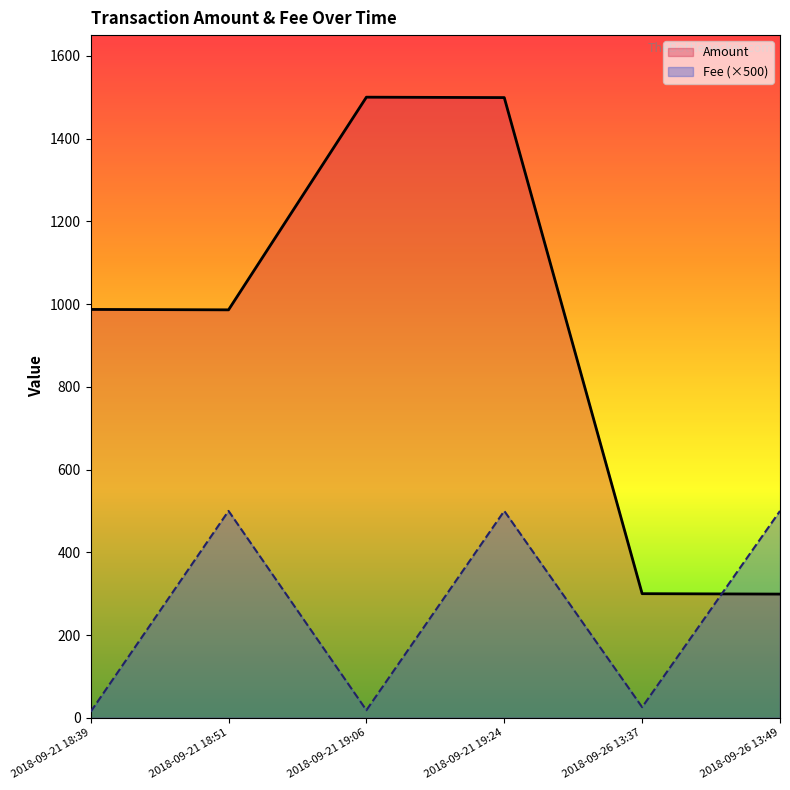

At which label does Amount first exceed 987?

2018-09-21 19:06